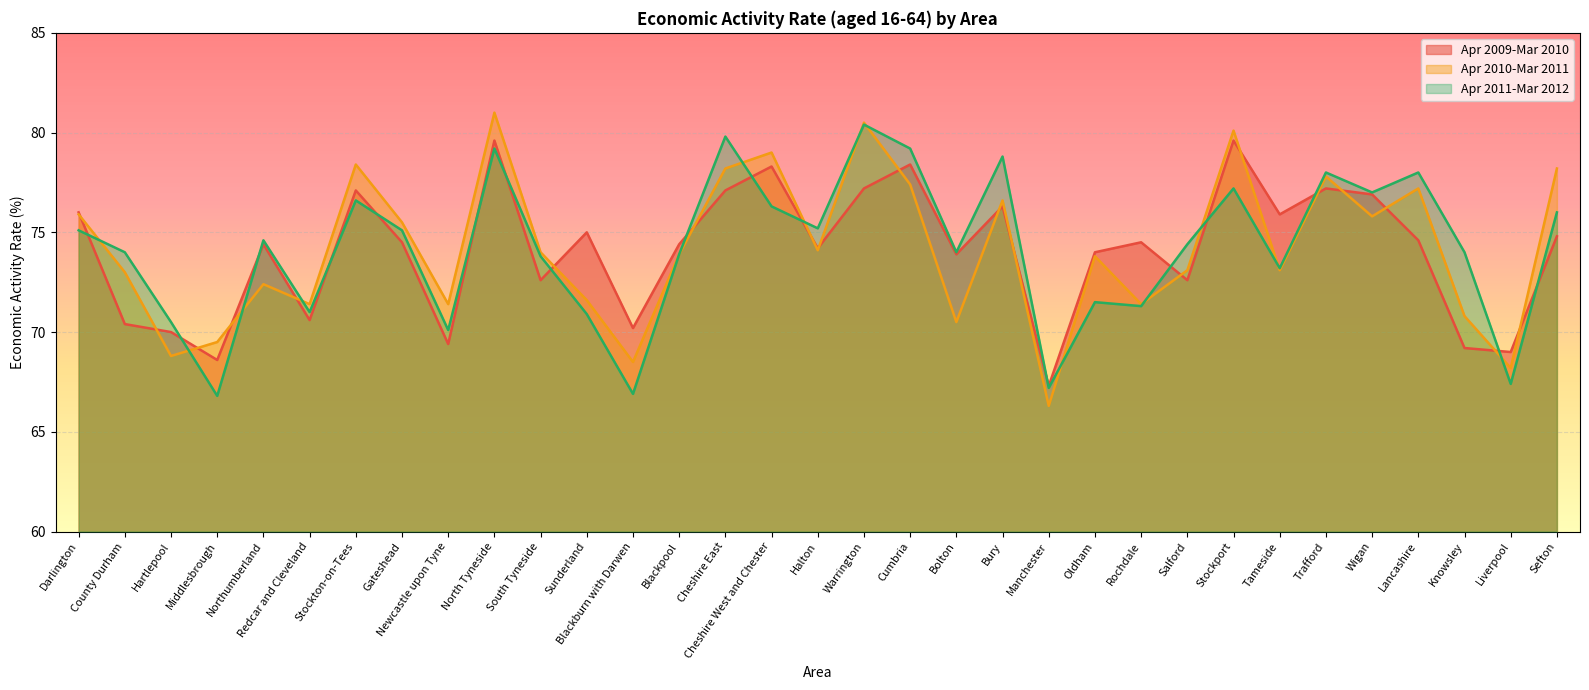

Reading right to left, extract all data points from this chart.

Apr 2009-Mar 2010: Sefton=74.8	Liverpool=69.0	Knowsley=69.2	Lancashire=74.6	Wigan=76.9	Trafford=77.2	Tameside=75.9	Stockport=79.6	Salford=72.6	Rochdale=74.5	Oldham=74.0	Manchester=67.3	Bury=76.3	Bolton=73.9	Cumbria=78.4	Warrington=77.2	Halton=74.2	Cheshire West and Chester=78.3	Cheshire East=77.1	Blackpool=74.4	Blackburn with Darwen=70.2	Sunderland=75.0	South Tyneside=72.6	North Tyneside=79.6	Newcastle upon Tyne=69.4	Gateshead=74.5	Stockton-on-Tees=77.1	Redcar and Cleveland=70.6	Northumberland=74.4	Middlesbrough=68.6	Hartlepool=70.0	County Durham=70.4	Darlington=76.0
Apr 2010-Mar 2011: Sefton=78.2	Liverpool=68.2	Knowsley=70.8	Lancashire=77.2	Wigan=75.8	Trafford=77.8	Tameside=73.1	Stockport=80.1	Salford=73.1	Rochdale=71.4	Oldham=73.8	Manchester=66.3	Bury=76.6	Bolton=70.5	Cumbria=77.4	Warrington=80.5	Halton=74.1	Cheshire West and Chester=79.0	Cheshire East=78.2	Blackpool=73.9	Blackburn with Darwen=68.5	Sunderland=71.6	South Tyneside=74.0	North Tyneside=81.0	Newcastle upon Tyne=71.4	Gateshead=75.5	Stockton-on-Tees=78.4	Redcar and Cleveland=71.4	Northumberland=72.4	Middlesbrough=69.5	Hartlepool=68.8	County Durham=73.0	Darlington=75.9
Apr 2011-Mar 2012: Sefton=76.0	Liverpool=67.4	Knowsley=74.0	Lancashire=78.0	Wigan=77.0	Trafford=78.0	Tameside=73.2	Stockport=77.2	Salford=74.4	Rochdale=71.3	Oldham=71.5	Manchester=67.2	Bury=78.8	Bolton=74.0	Cumbria=79.2	Warrington=80.4	Halton=75.2	Cheshire West and Chester=76.3	Cheshire East=79.8	Blackpool=73.9	Blackburn with Darwen=66.9	Sunderland=70.9	South Tyneside=73.8	North Tyneside=79.2	Newcastle upon Tyne=70.1	Gateshead=75.1	Stockton-on-Tees=76.6	Redcar and Cleveland=71.0	Northumberland=74.6	Middlesbrough=66.8	Hartlepool=70.5	County Durham=74.0	Darlington=75.1